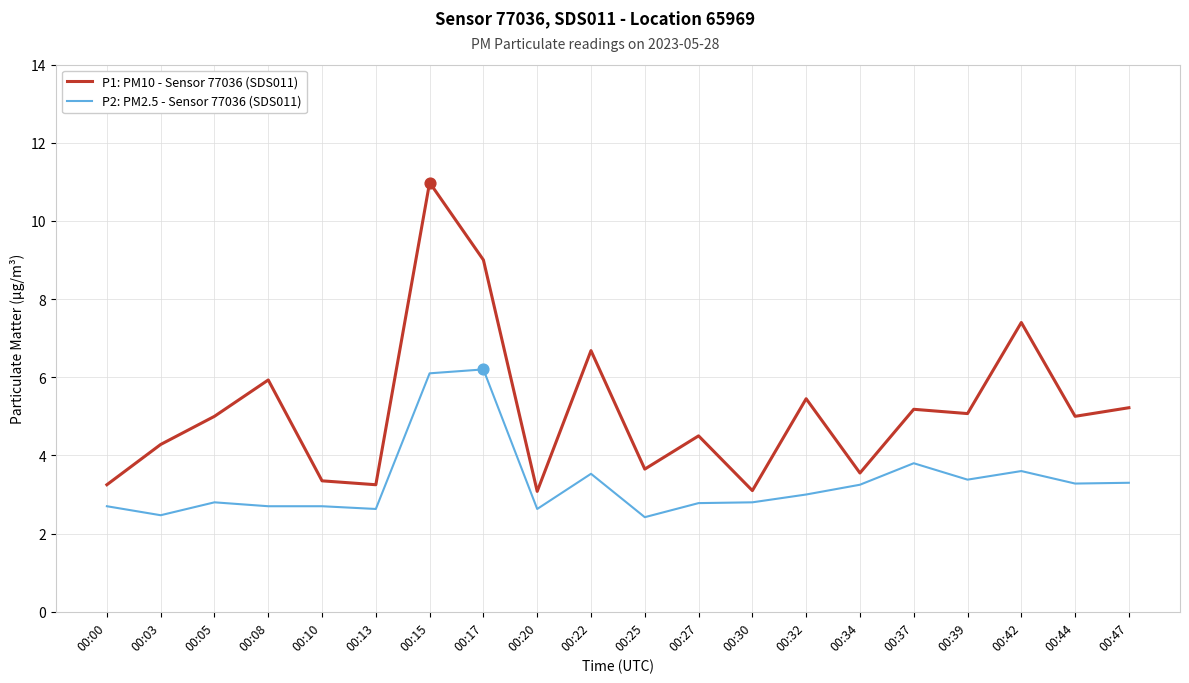

What is the difference between the highest and lowest values at 00:13?

0.6